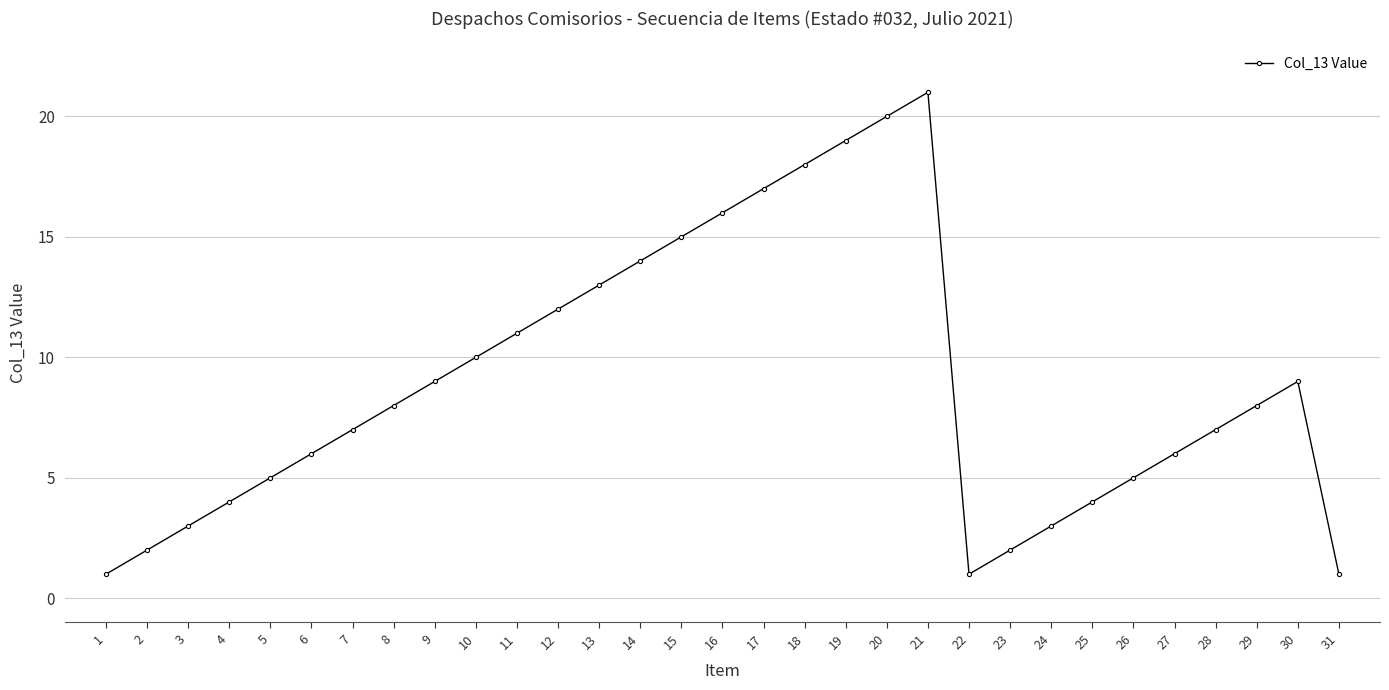

The value at 24 is 4. True or false?

False